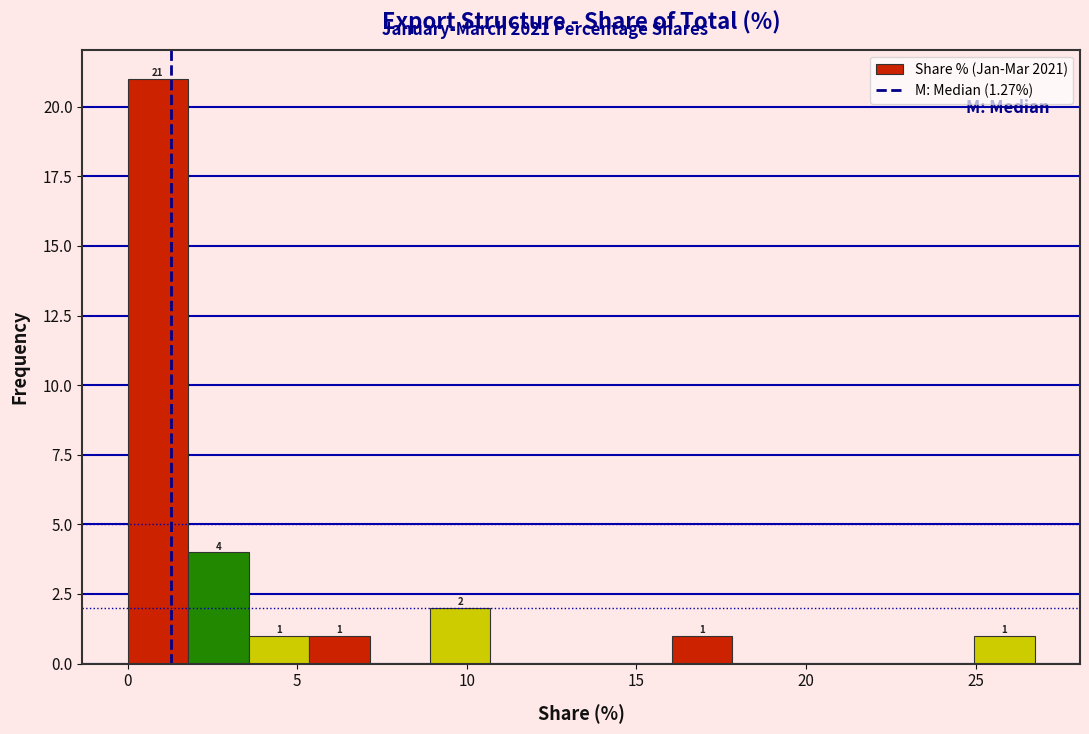

Around what value on the x-axis is the tallest bar? Give the approximate position of its centre, as read against the axis.

1.0